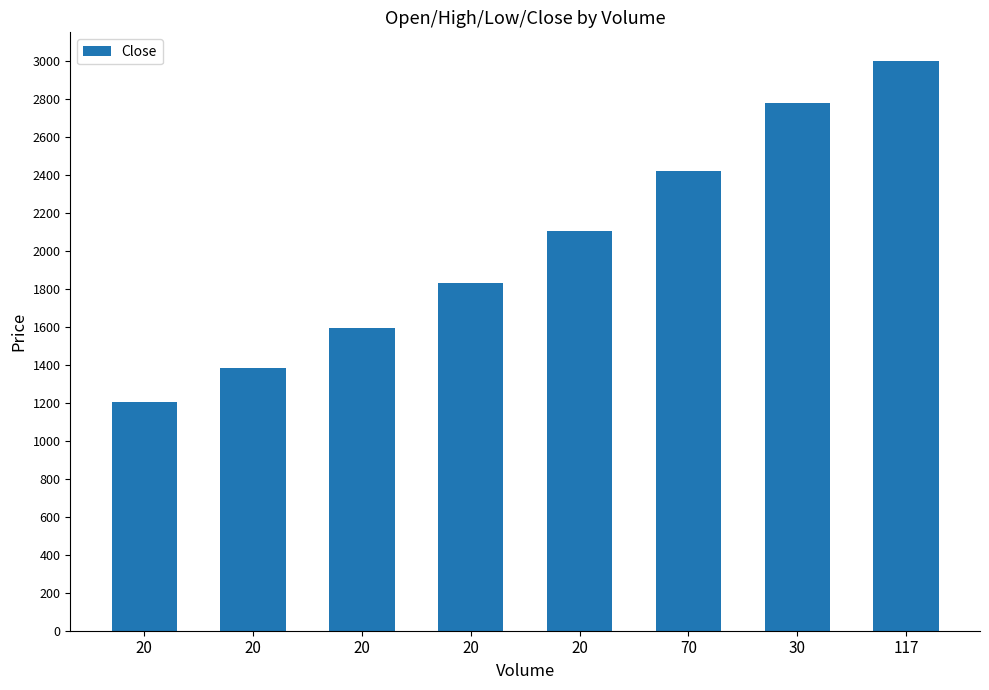

Rank the categories by value from lowest to highest.

20, 20, 20, 20, 20, 70, 30, 117